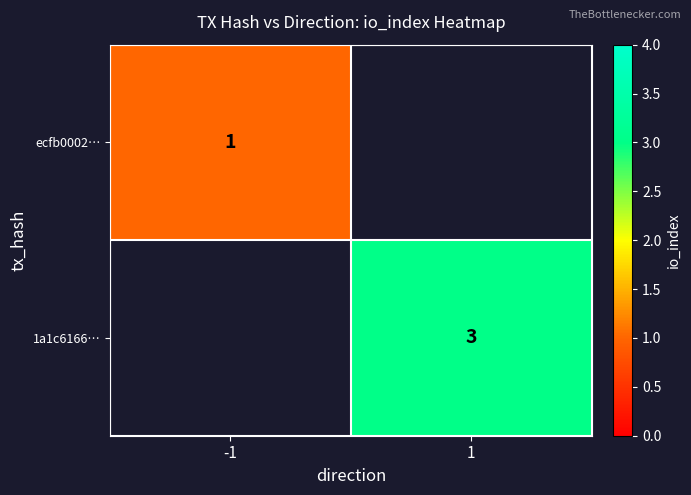

What is the minimum value shown in the chart?

1.0